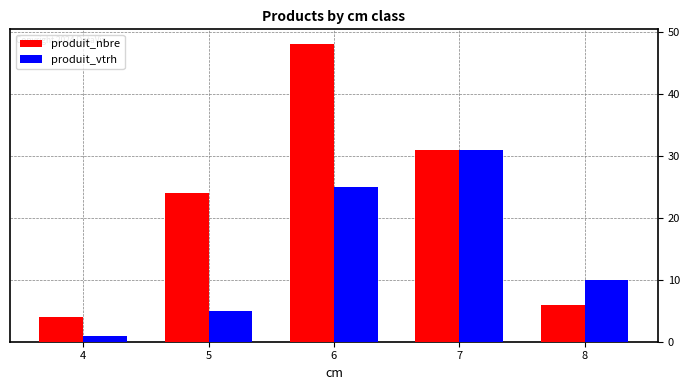

How many groups of bars are there?

5